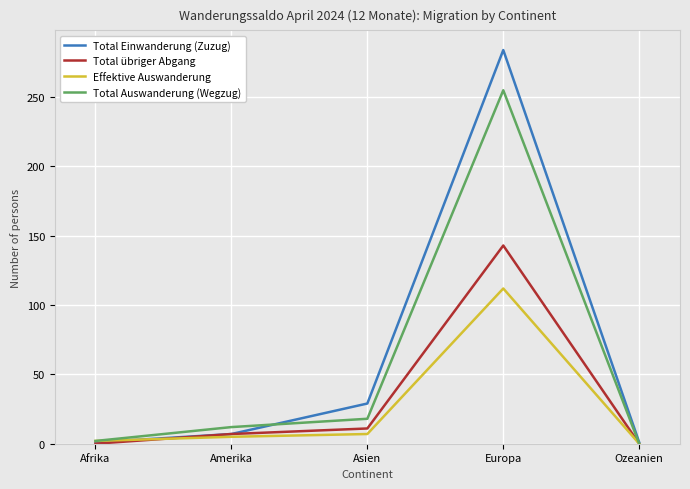

What is the sum of the Total Einwanderung (Zuzug) values at Asien and Afrika?

30